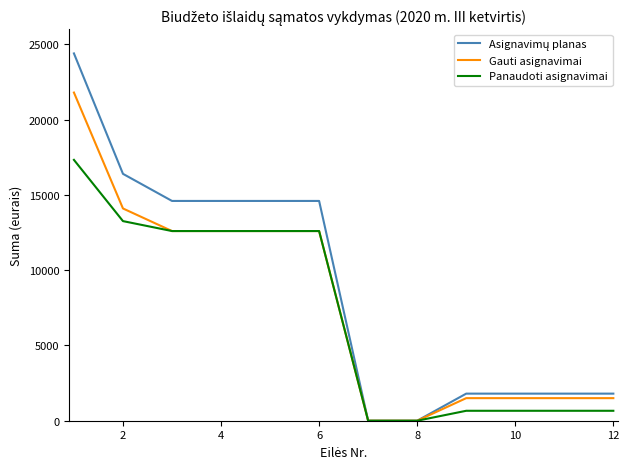

How many lines are shown in the chart?

3